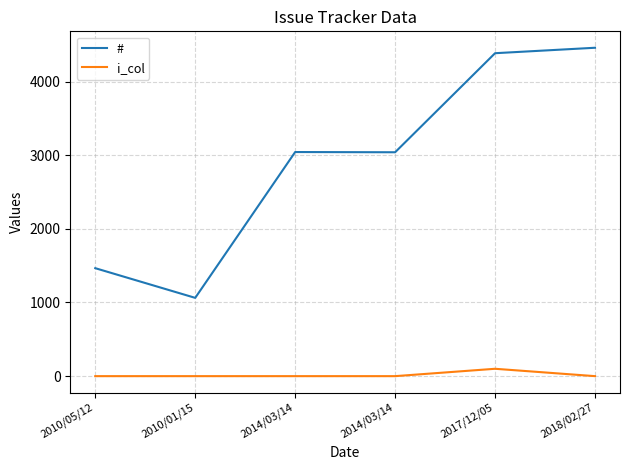

How many lines are shown in the chart?

2